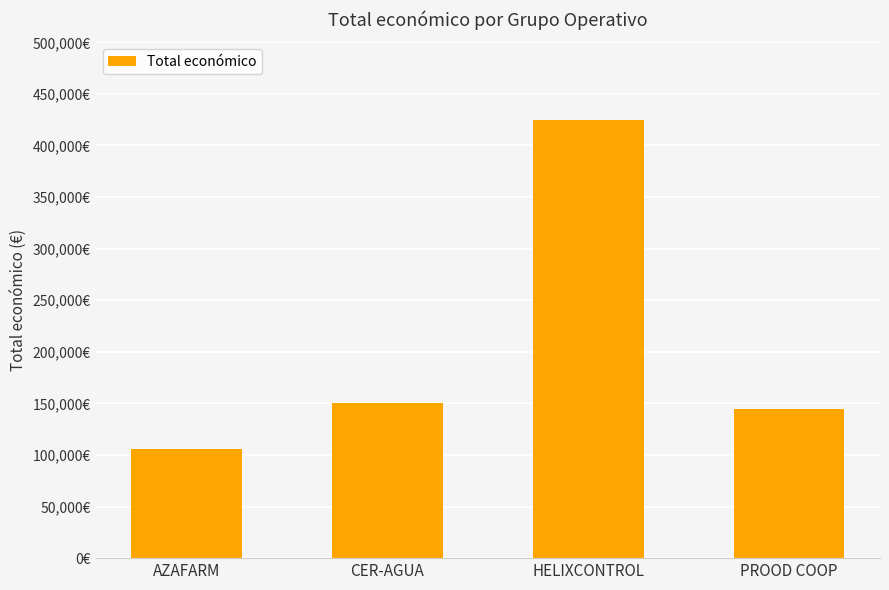

Does the chart contain any negative values?

No